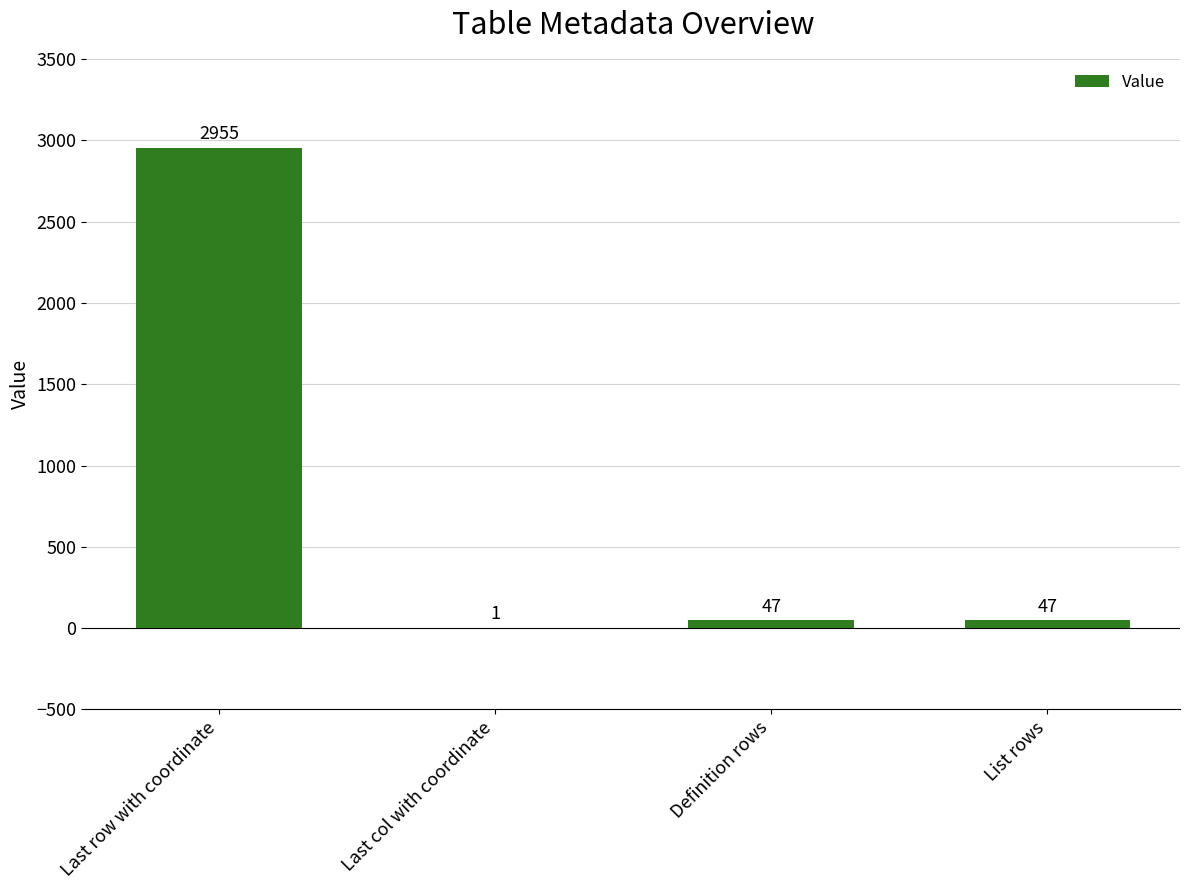

Approximately how many times larger is the value at Definition rows compared to List rows?

1.0